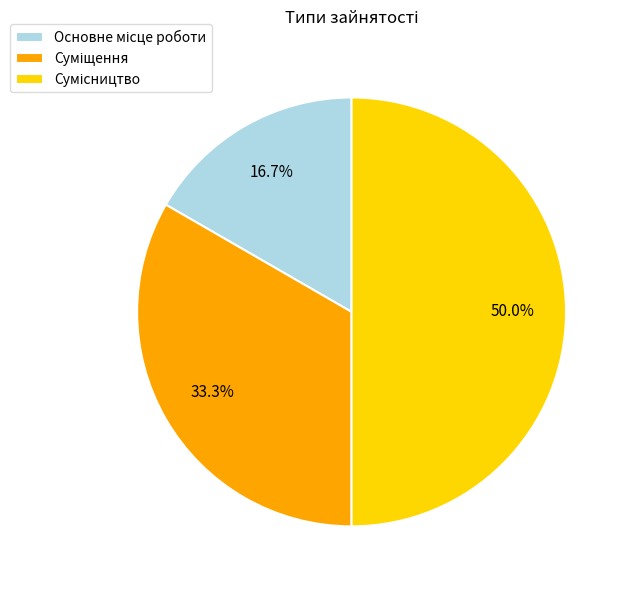

How many slices are in this pie chart?

3